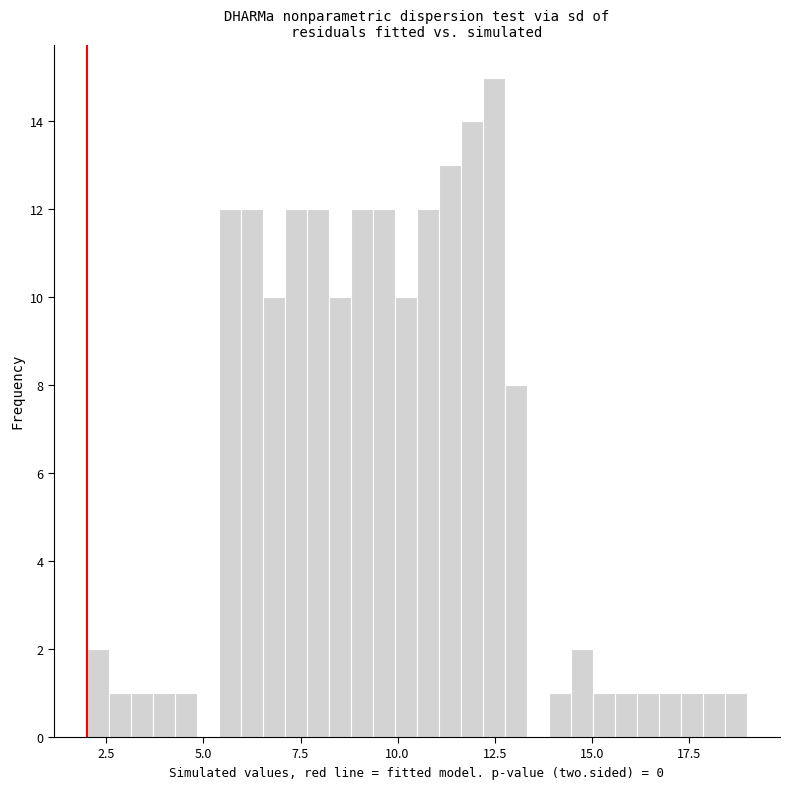

Around what value on the x-axis is the tallest bar? Give the approximate position of its centre, as read against the axis.

12.5